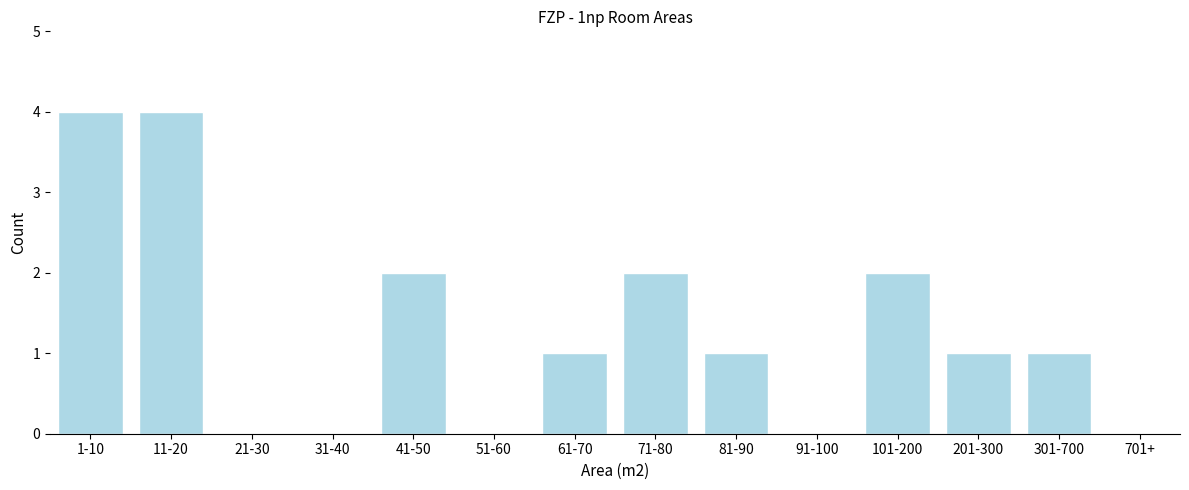

Reading left to right, transcribe all the data shown in this chart.

1-10=4	11-20=4	21-30=0	31-40=0	41-50=2	51-60=0	61-70=1	71-80=2	81-90=1	91-100=0	101-200=2	201-300=1	301-700=1	701+=0